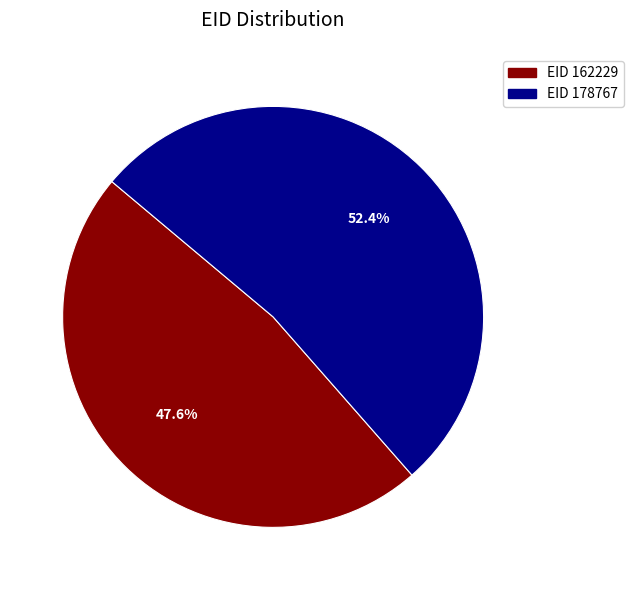

Is there a majority slice in this chart?

Yes